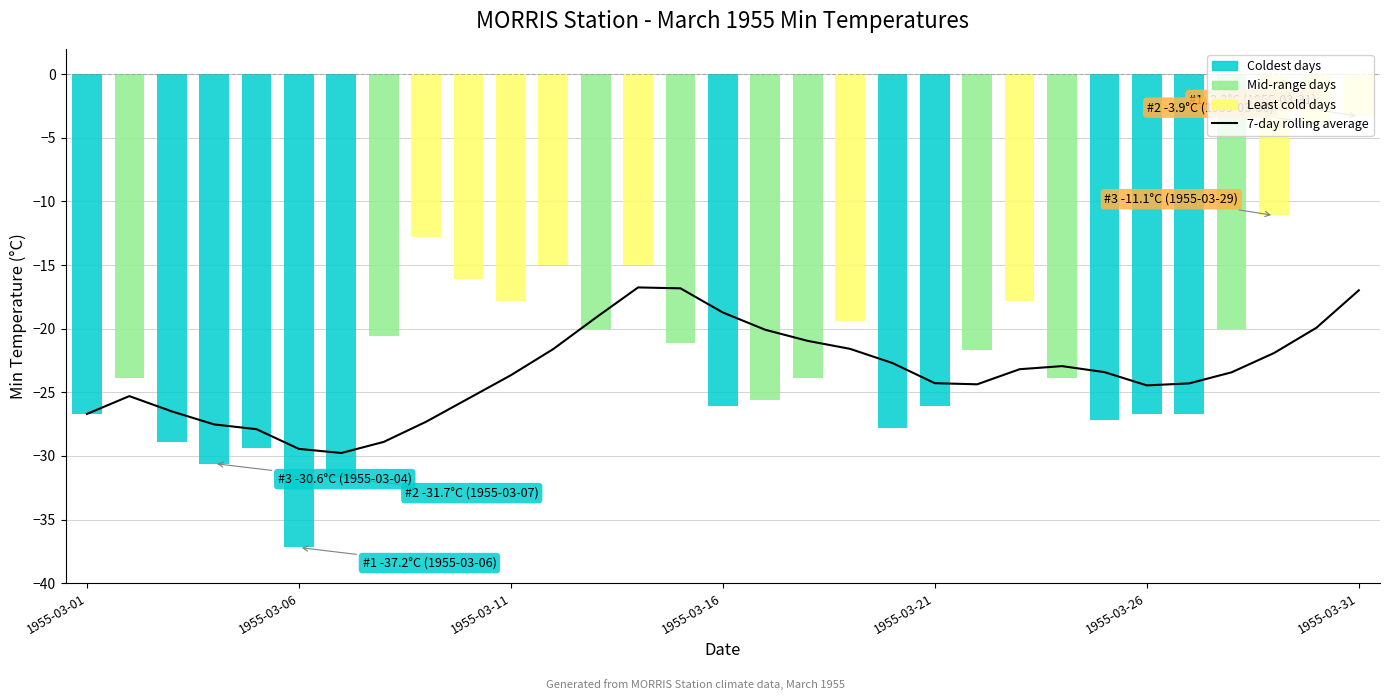

Does the chart contain any negative values?

Yes